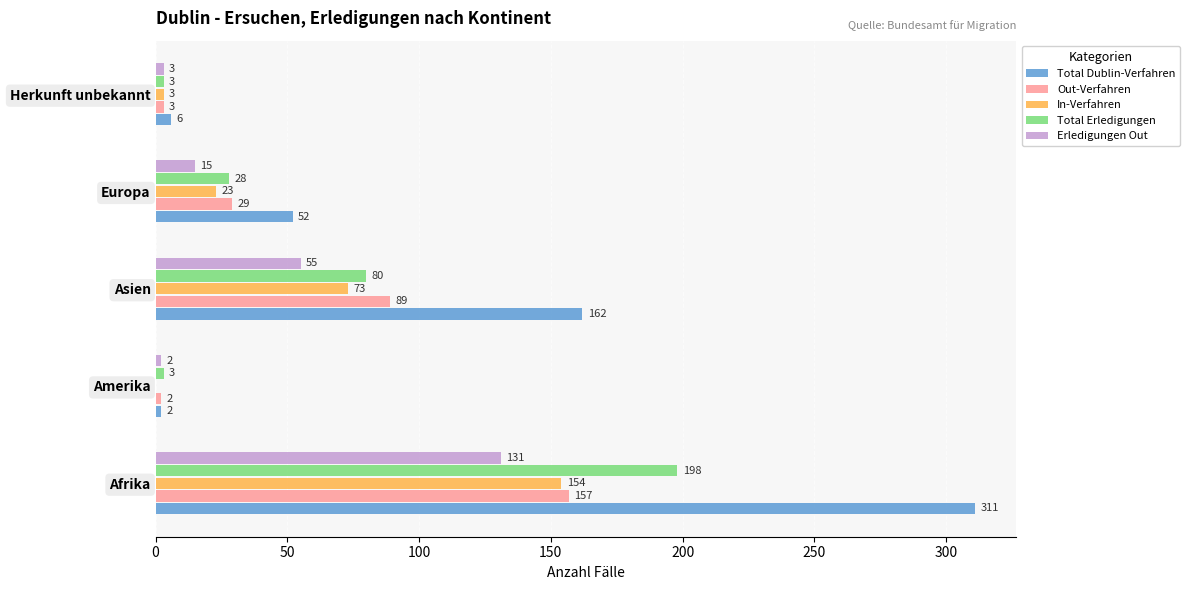

Which series has the largest range (max minus min)?

Total Dublin-Verfahren